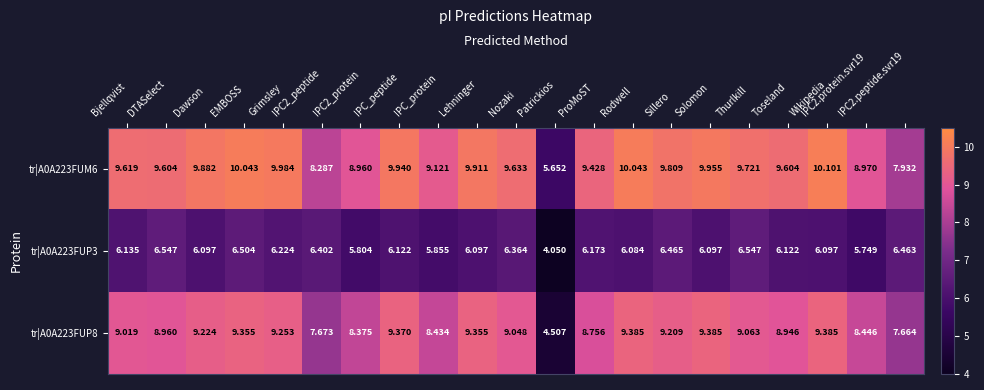

At which category is the sum across all series the highest?

EMBOSS